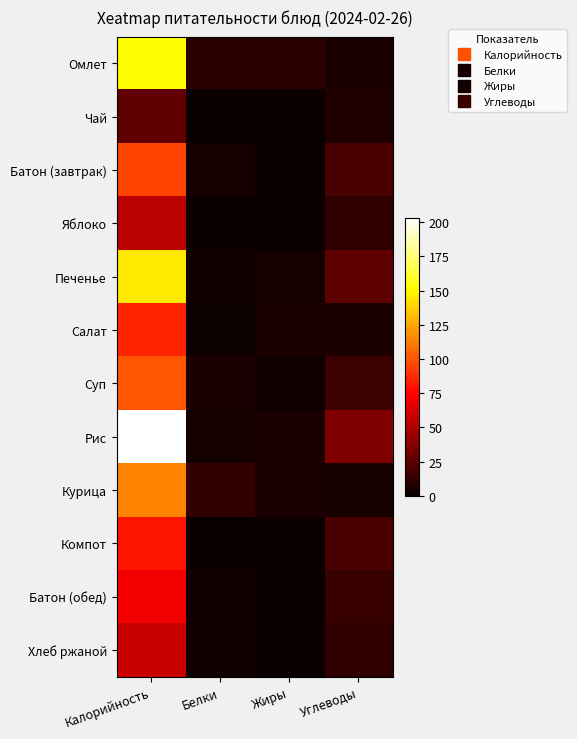

Reading left to right, extract all data points from this chart.

Омлет: Калорийность=151.5	Белки=9.6	Жиры=10.6	Углеводы=4.8
Чай: Калорийность=26.8	Белки=0.2	Жиры=0.0	Углеводы=6.4
Батон (завтрак): Калорийность=95.0	Белки=3.2	Жиры=0.4	Углеводы=19.6
Яблоко: Калорийность=53.3	Белки=0.5	Жиры=0.5	Углеводы=11.8
Печенье: Калорийность=145.2	Белки=2.6	Жиры=3.4	Углеводы=26.0
Салат: Калорийность=85.8	Белки=1.5	Жиры=6.1	Углеводы=6.2
Суп: Калорийность=100.9	Белки=4.8	Жиры=2.2	Углеводы=15.5
Рис: Калорийность=203.5	Белки=3.6	Жиры=4.8	Углеводы=36.4
Курица: Калорийность=113.7	Белки=12.7	Жиры=5.2	Углеводы=4.0
Компот: Калорийность=81.0	Белки=0.5	Жиры=0.0	Углеводы=19.8
Батон (обед): Калорийность=71.2	Белки=2.4	Жиры=0.3	Углеводы=14.7
Хлеб ржаной: Калорийность=58.7	Белки=2.0	Жиры=0.4	Углеводы=11.9